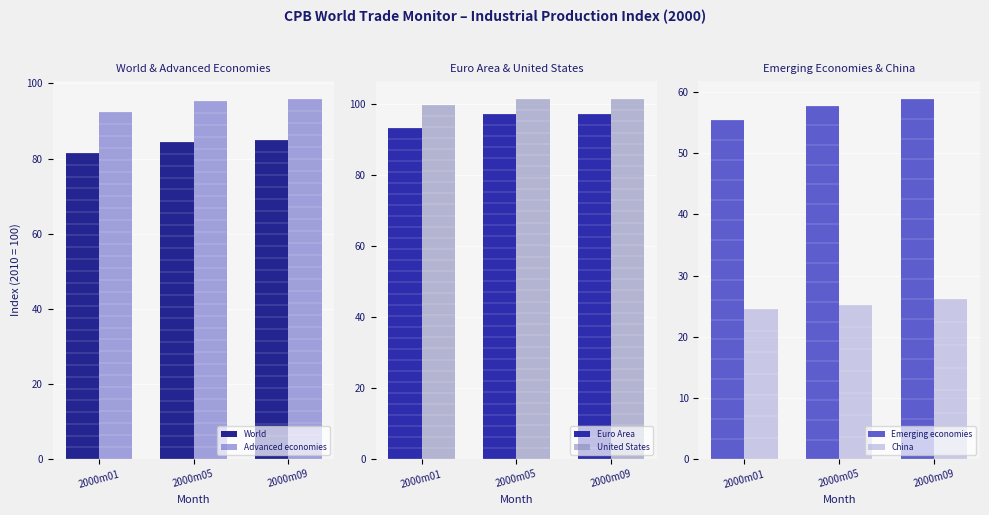

The value of United States at 2000m05 is 32.5. True or false?

False